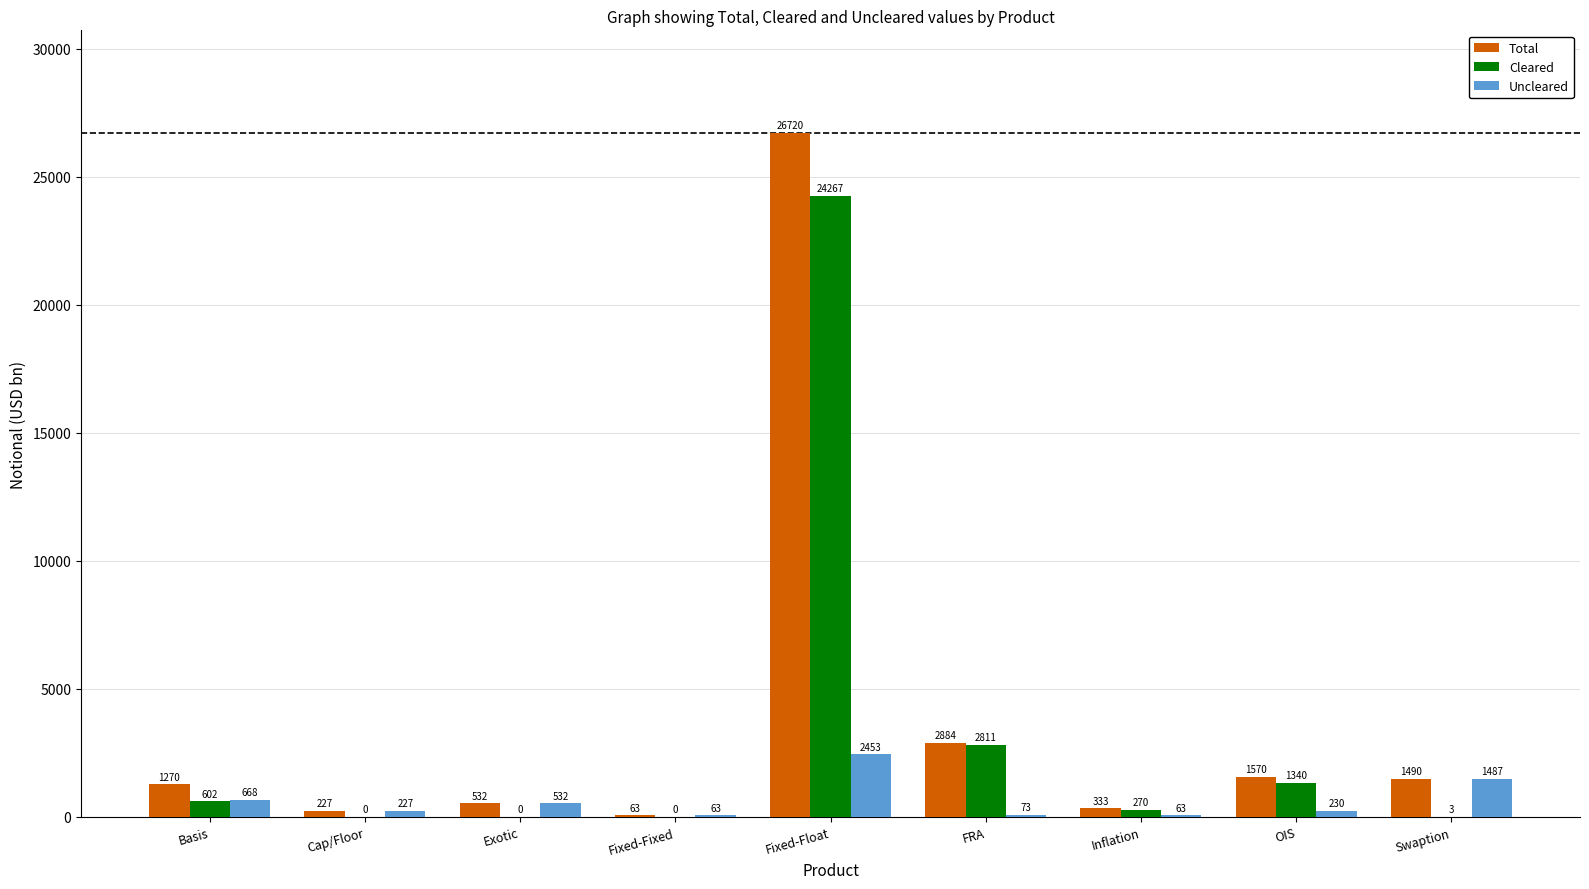

How many positive values does the Cleared series have?

6